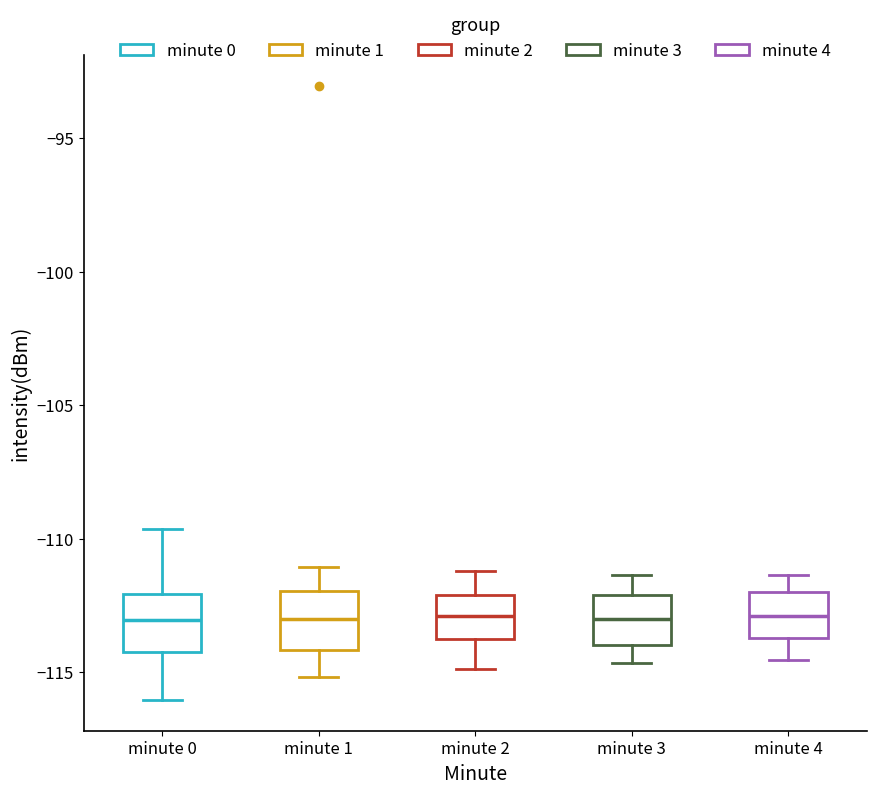

Reading left to right, transcribe this box plot: for each box, give where its median line is, the range the box spans, and where its two whiskers end, as read against the y-axis. The values are not printed on the chart, so give them approximately, as read against the axis.

minute 0: median -113.0, box -114.5 to -112.0, whiskers -116.0 to -109.5
minute 1: median -113.0, box -114.0 to -112.0, whiskers -115.0 to -111.0
minute 2: median -113.0, box -113.5 to -112.0, whiskers -115.0 to -111.0
minute 3: median -113.0, box -114.0 to -112.0, whiskers -114.5 to -111.5
minute 4: median -113.0, box -113.5 to -112.0, whiskers -114.5 to -111.5